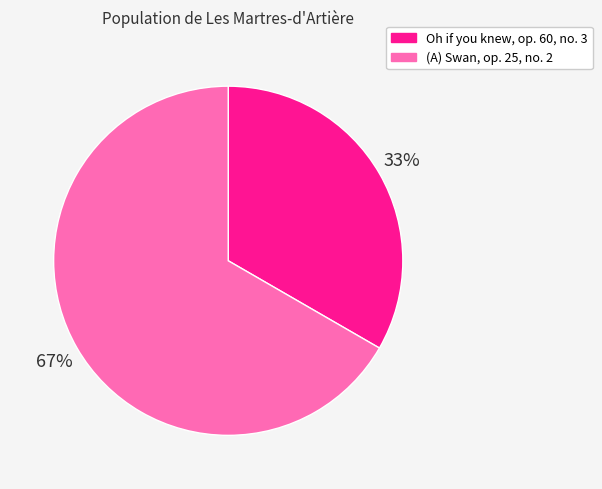

To the nearest percent, what percentage of the pie is (A) Swan, op. 25, no. 2?

67%